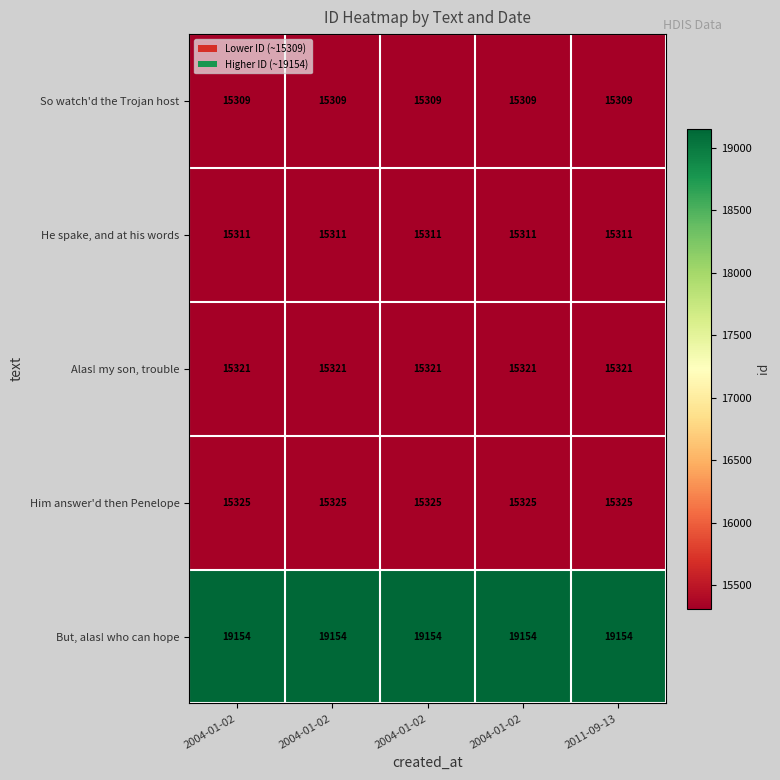

What is the maximum value shown in the chart?

19154